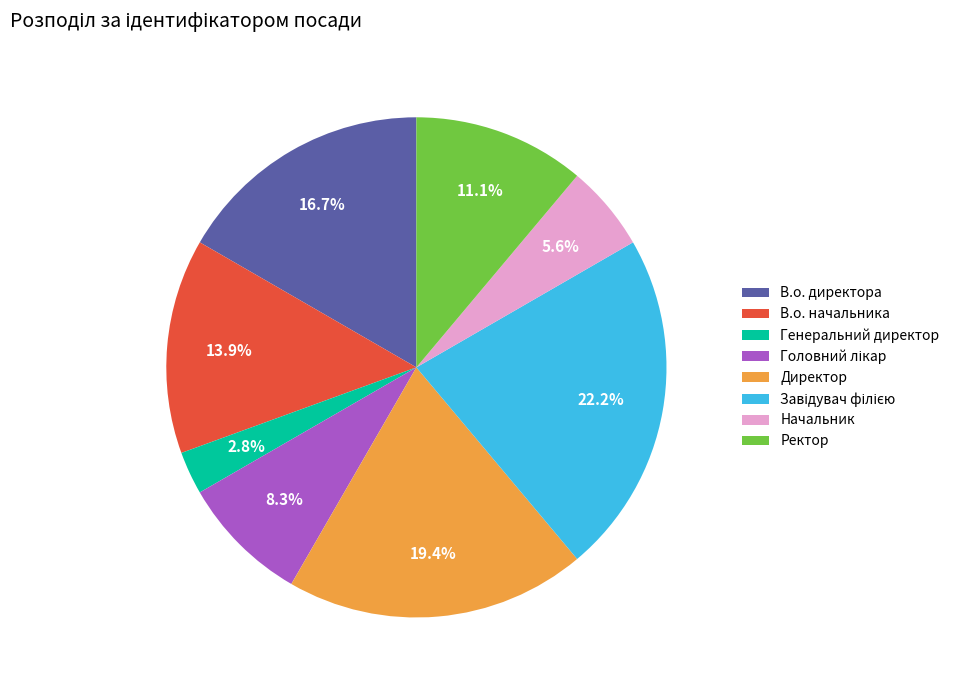

Is there a majority slice in this chart?

No